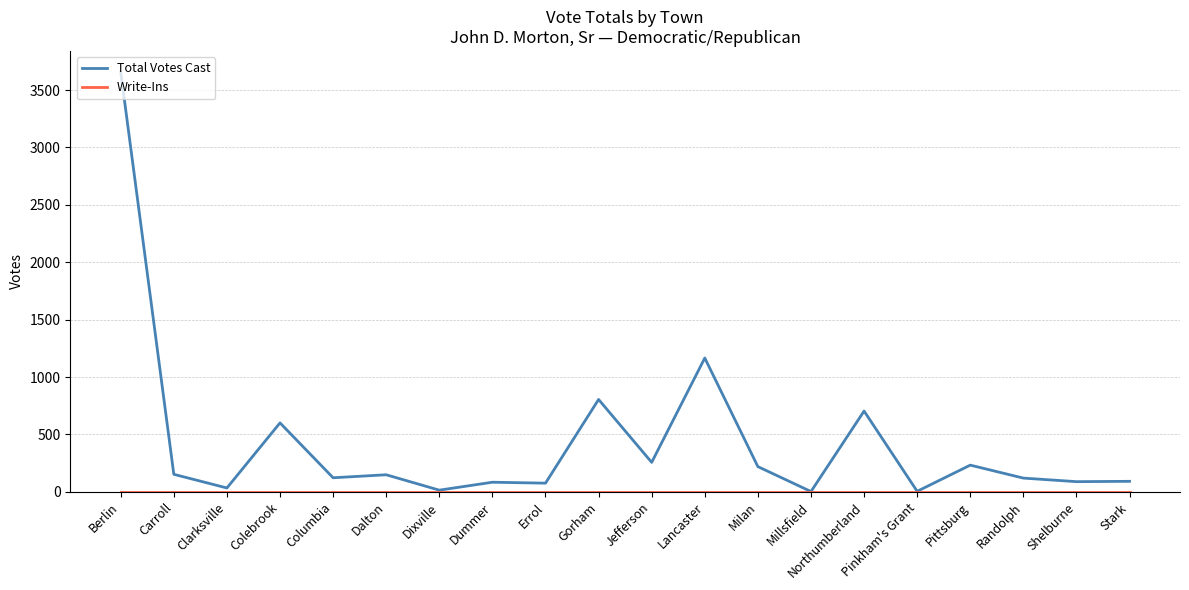

Does the chart have visible grid lines?

Yes